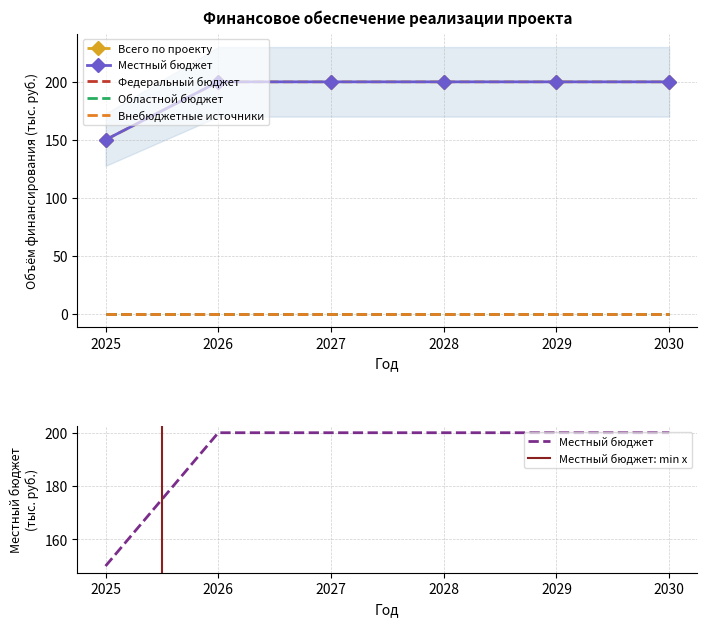

Reading left to right, extract all data points from this chart.

Всего по проекту: 150	200	200	200	200	200
Местный бюджет: 150	200	200	200	200	200
Федеральный бюджет: 0	0	0	0	0	0
Областной бюджет: 0	0	0	0	0	0
Внебюджетные источники: 0	0	0	0	0	0